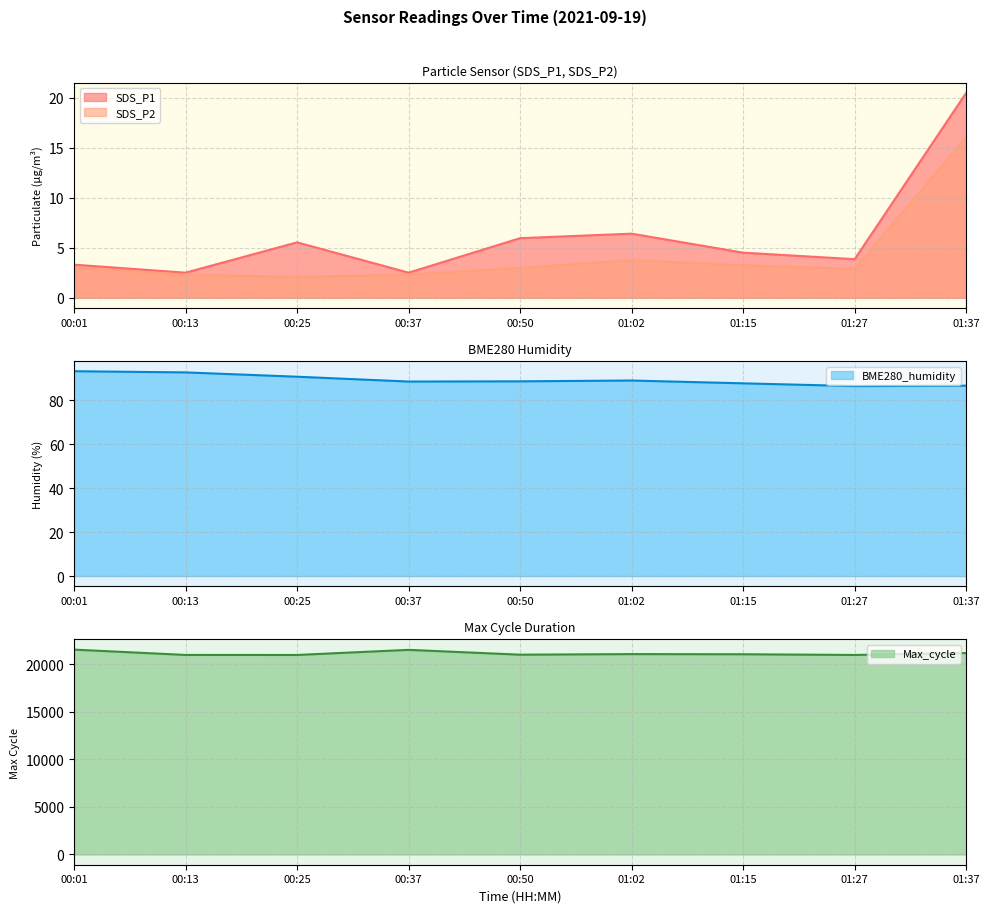

What is the value of the SDS_P2 point at the 3rd from the left?

2.1